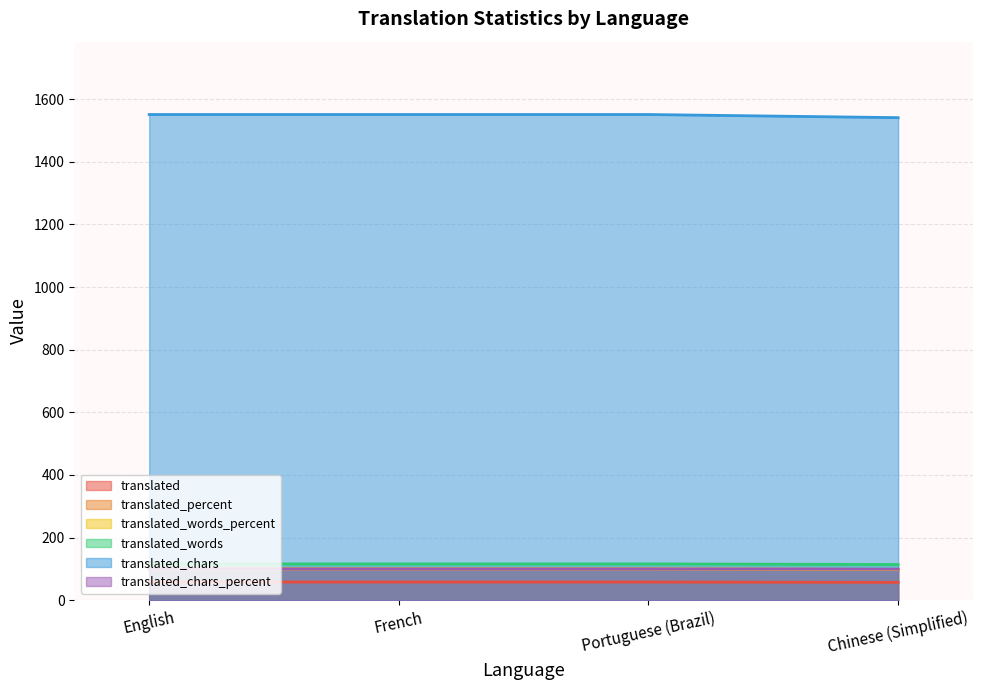

What is the value of the translated_percent point at the 4th from the left?

98.2